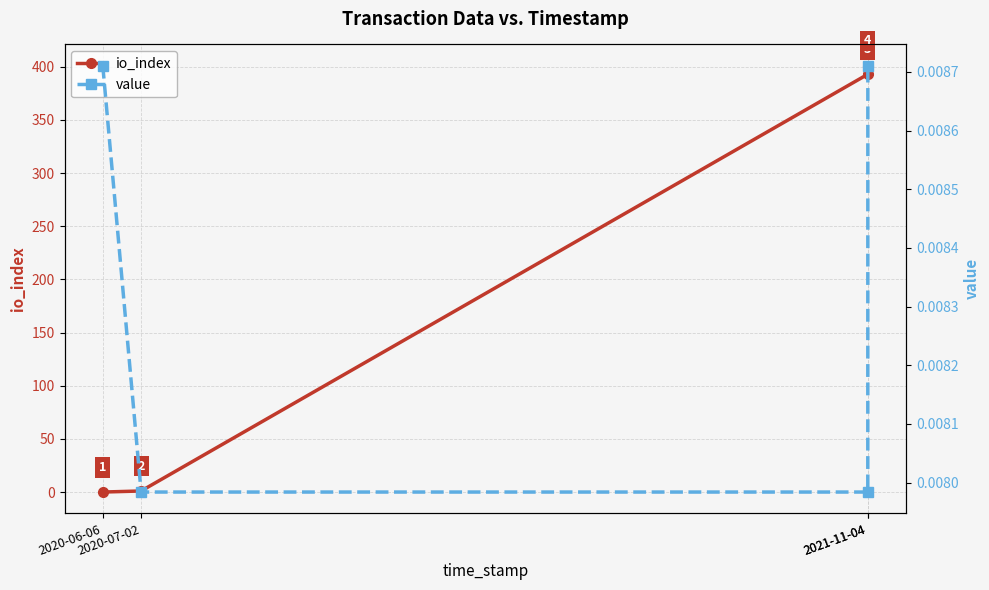

At which category is the sum across all series the highest?

2021-11-04